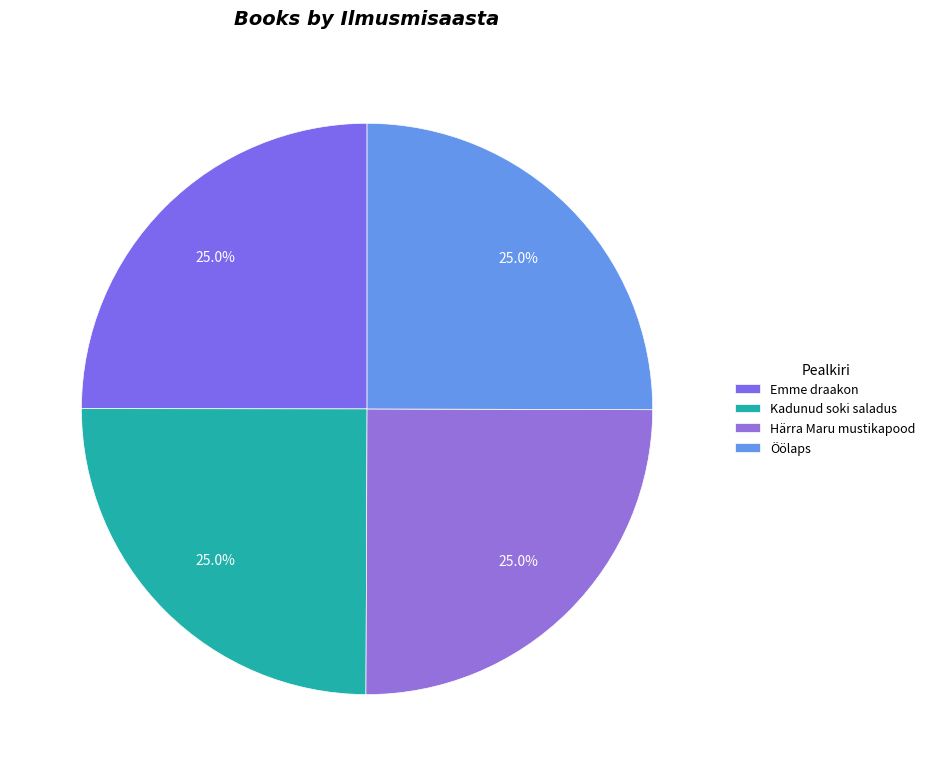

The Emme draakon slice represents 38% of the pie. True or false?

False